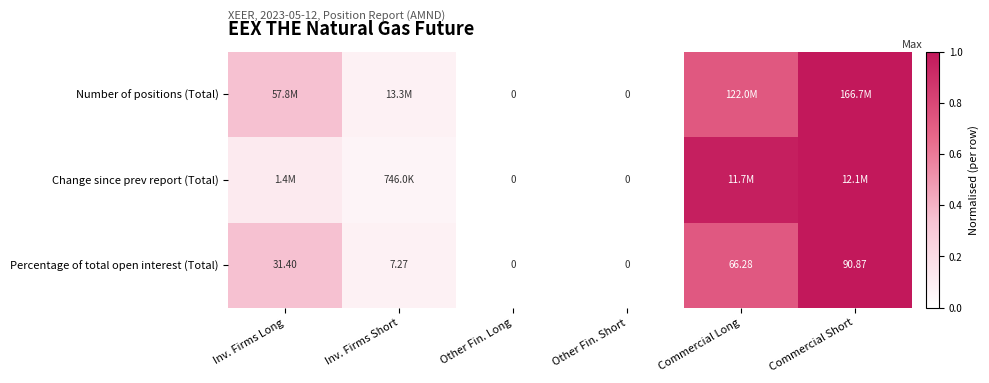

Is the value of Change since prev report (Total) at Other Fin. Long greater than the value of Percentage of total open interest (Total) at Inv. Firms Short?

No